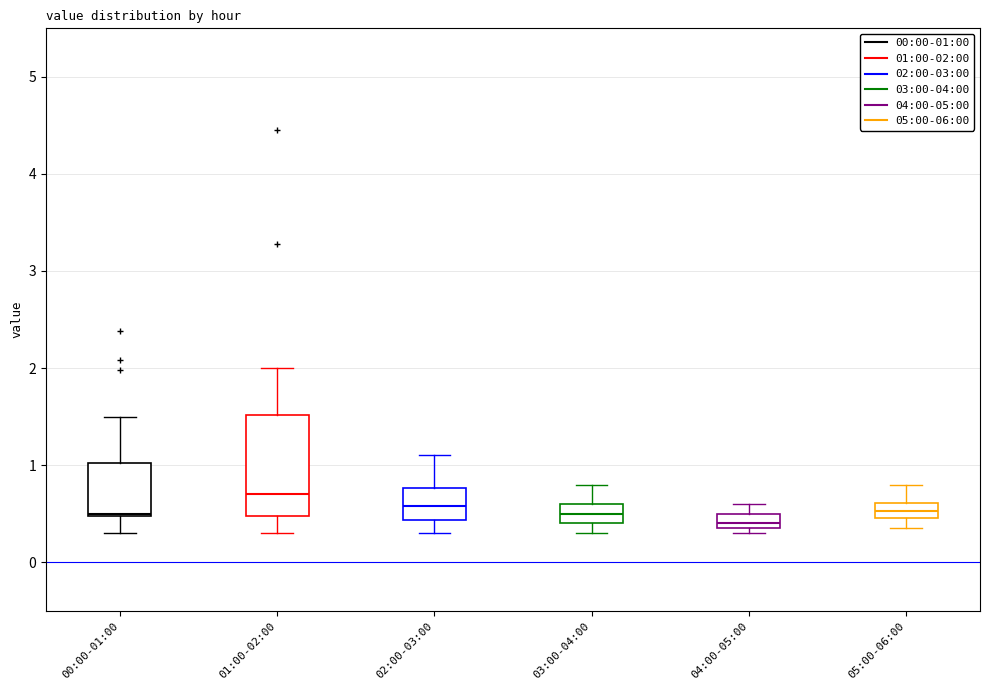

Reading left to right, read every box against the y-axis: the position of its median line, the range the box covers, and the ends of its whiskers. The values are not printed on the chart, so give them approximately, as read against the axis.

00:00-01:00: median 0.5, box 0.5 to 1.0, whiskers 0.3 to 1.5
01:00-02:00: median 0.7, box 0.5 to 1.5, whiskers 0.3 to 2.0
02:00-03:00: median 0.6, box 0.4 to 0.8, whiskers 0.3 to 1.1
03:00-04:00: median 0.5, box 0.4 to 0.6, whiskers 0.3 to 0.8
04:00-05:00: median 0.4 (just above the box's lower edge), box 0.4 to 0.5, whiskers 0.3 to 0.6
05:00-06:00: median 0.5 (inside the box), box 0.5 to 0.6, whiskers 0.4 to 0.8